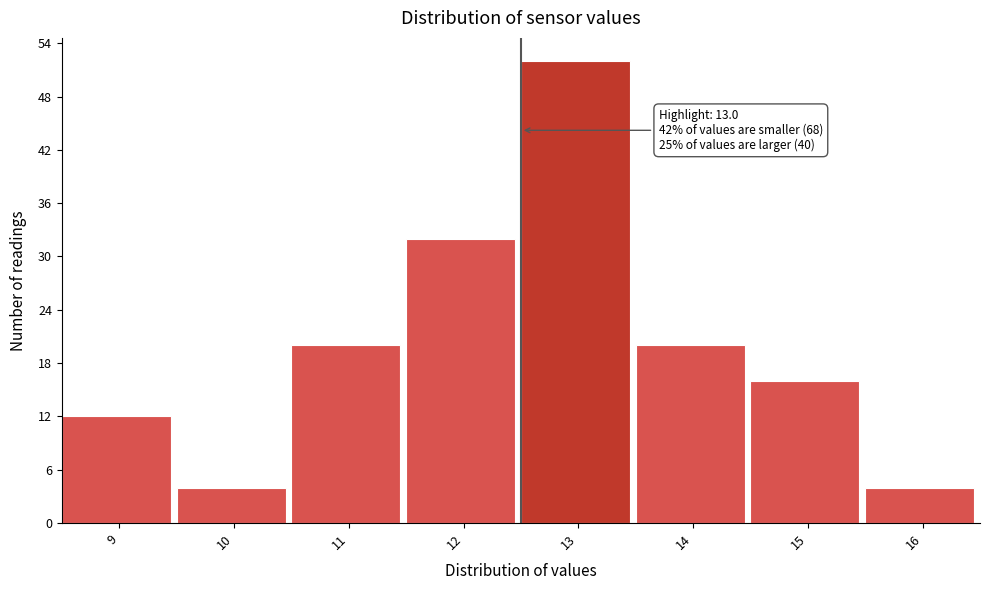

Reading left to right, extract all data points from this chart.

9=12	10=4	11=20	12=32	13=52	14=20	15=16	16=4